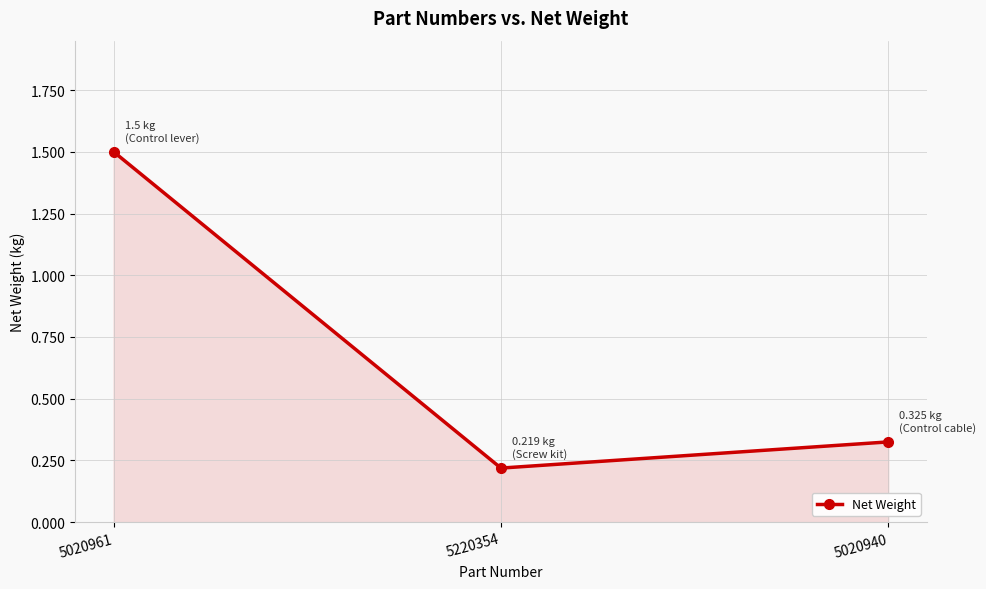

The chart shows a value of 0.1 at 5020940. True or false?

False